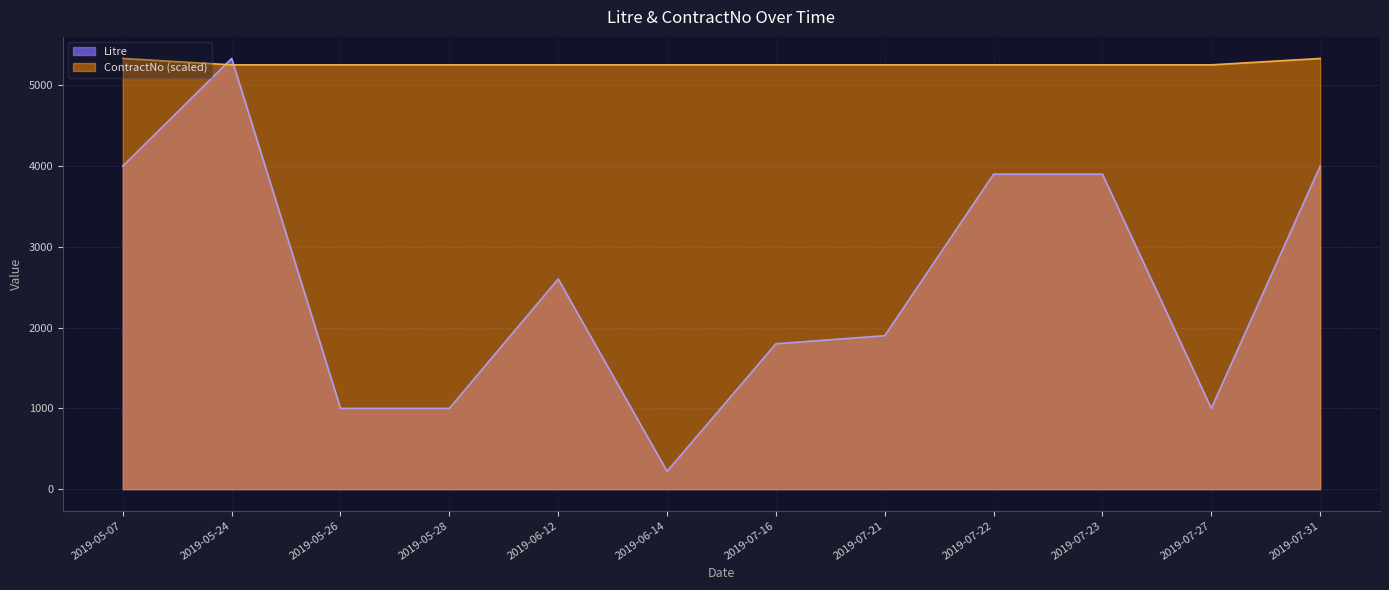

Is the value of Litre at 2019-05-28 greater than the value of ContractNo at 2019-06-14?

No